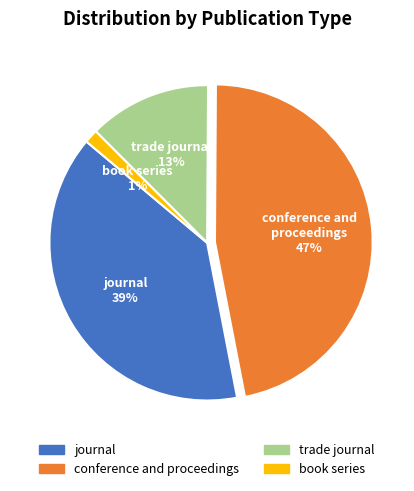

Is conference and proceedings the majority of the pie?

No